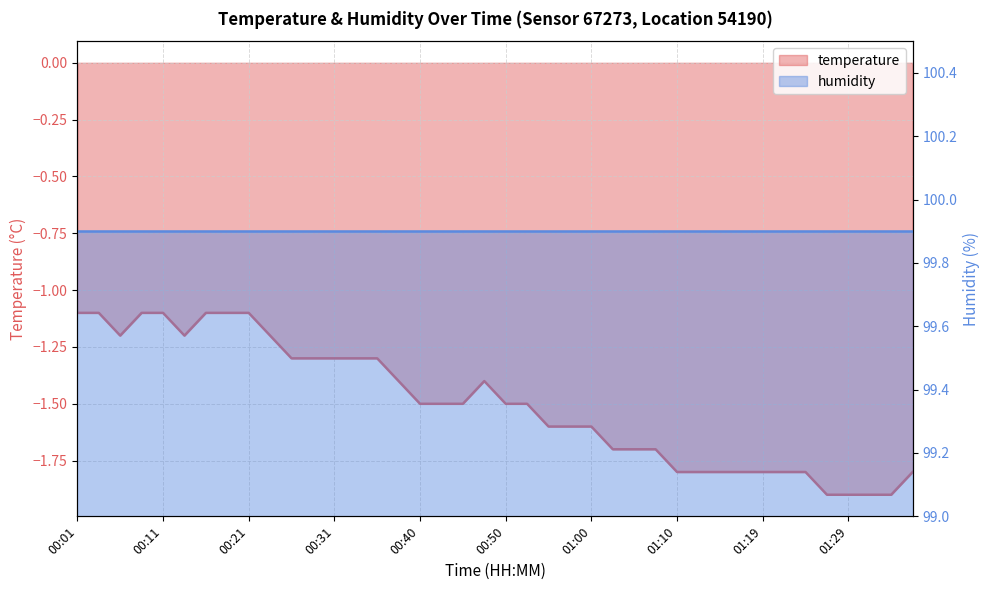

Reading left to right, what are all the values shown in this chart?

00:01=-1.1	00:04=-1.1	00:06=-1.2	00:09=-1.1	00:11=-1.1	00:14=-1.2	00:16=-1.1	00:18=-1.1	00:21=-1.1	00:23=-1.2	00:26=-1.3	00:28=-1.3	00:31=-1.3	00:33=-1.3	00:36=-1.3	00:38=-1.4	00:40=-1.5	00:43=-1.5	00:45=-1.5	00:48=-1.4	00:50=-1.5	00:53=-1.5	00:55=-1.6	00:57=-1.6	01:00=-1.6	01:02=-1.7	01:05=-1.7	01:07=-1.7	01:10=-1.8	01:12=-1.8	01:14=-1.8	01:17=-1.8	01:19=-1.8	01:22=-1.8	01:24=-1.8	01:27=-1.9	01:29=-1.9	01:32=-1.9	01:34=-1.9	01:36=-1.8